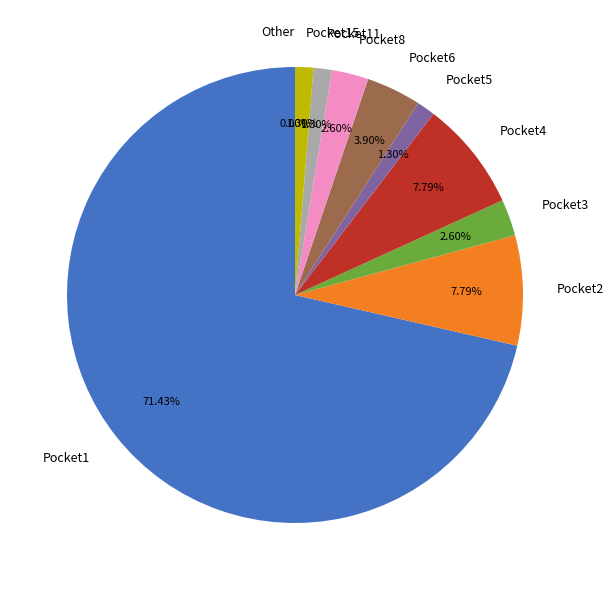

Rank the categories by value from lowest to highest.

Other, Pocket15, Pocket11, Pocket5, Pocket3, Pocket8, Pocket6, Pocket2, Pocket4, Pocket1